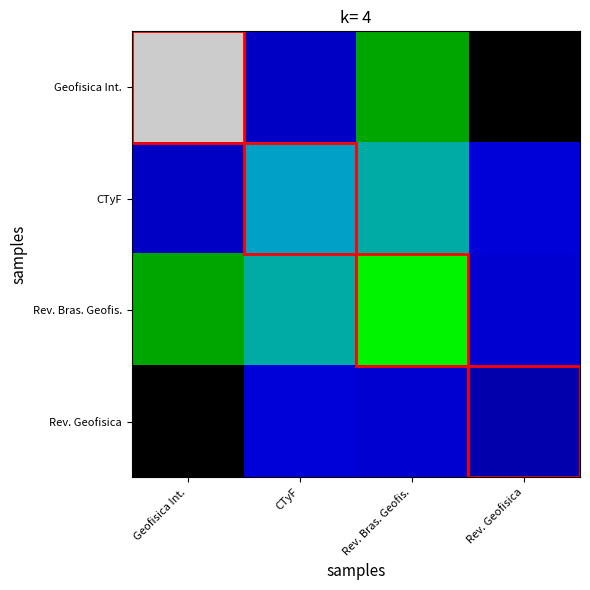

At how many categories does at least one series exceed 0?

4